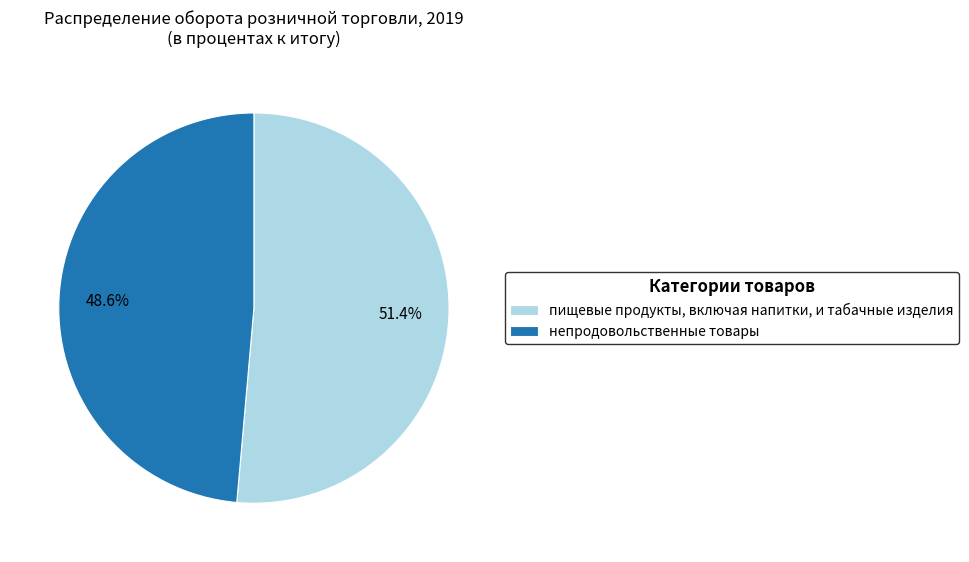

Is it true that пищевые продукты, включая напитки, и табачные изделия is 39% of the pie?

False